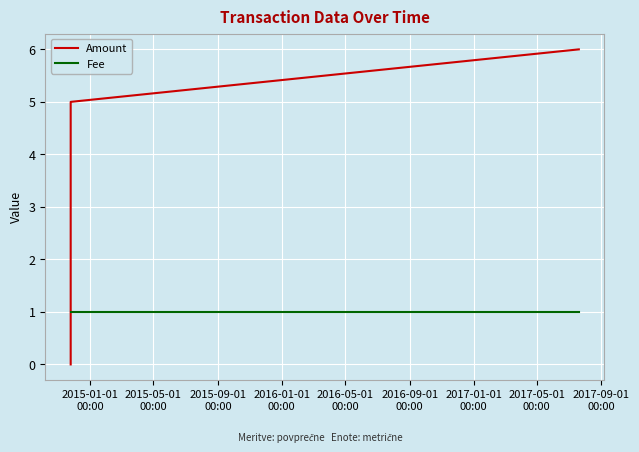

List the series in order of their peak value, highest first.

Amount, Fee